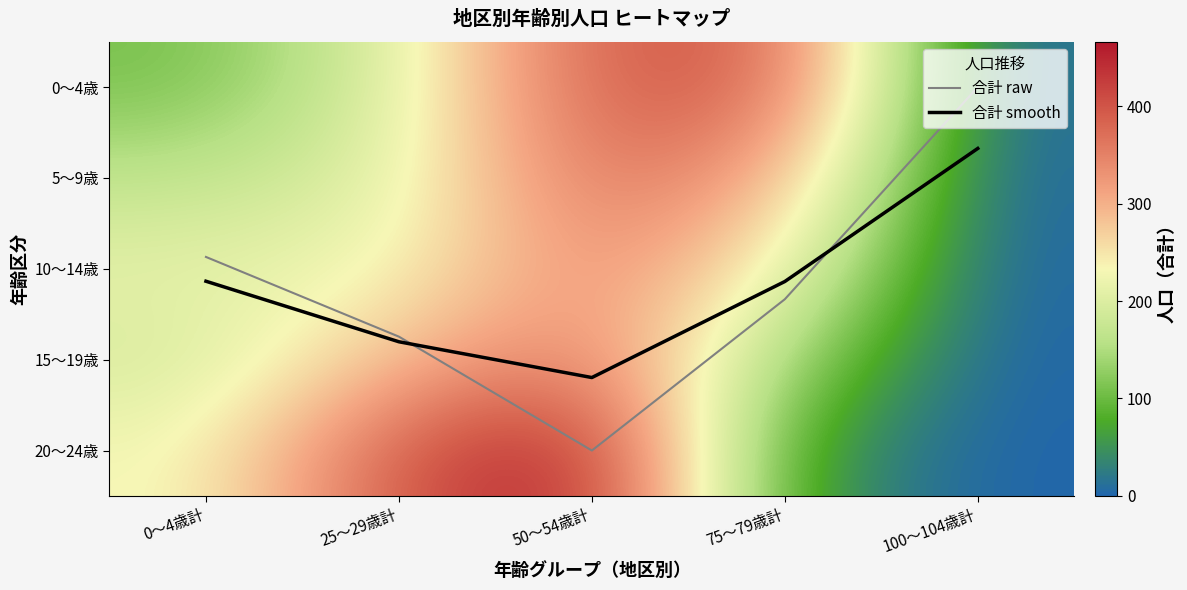

Which has a higher value, 0～4歳計 or 25～29歳計?

25～29歳計